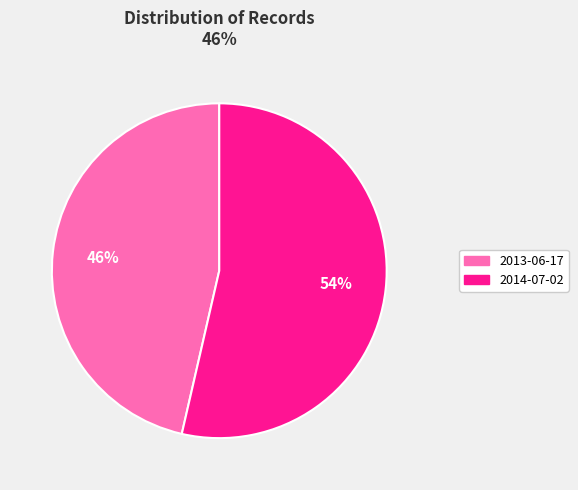

What percentage is the 2013-06-17 slice, to the nearest percent?

46%